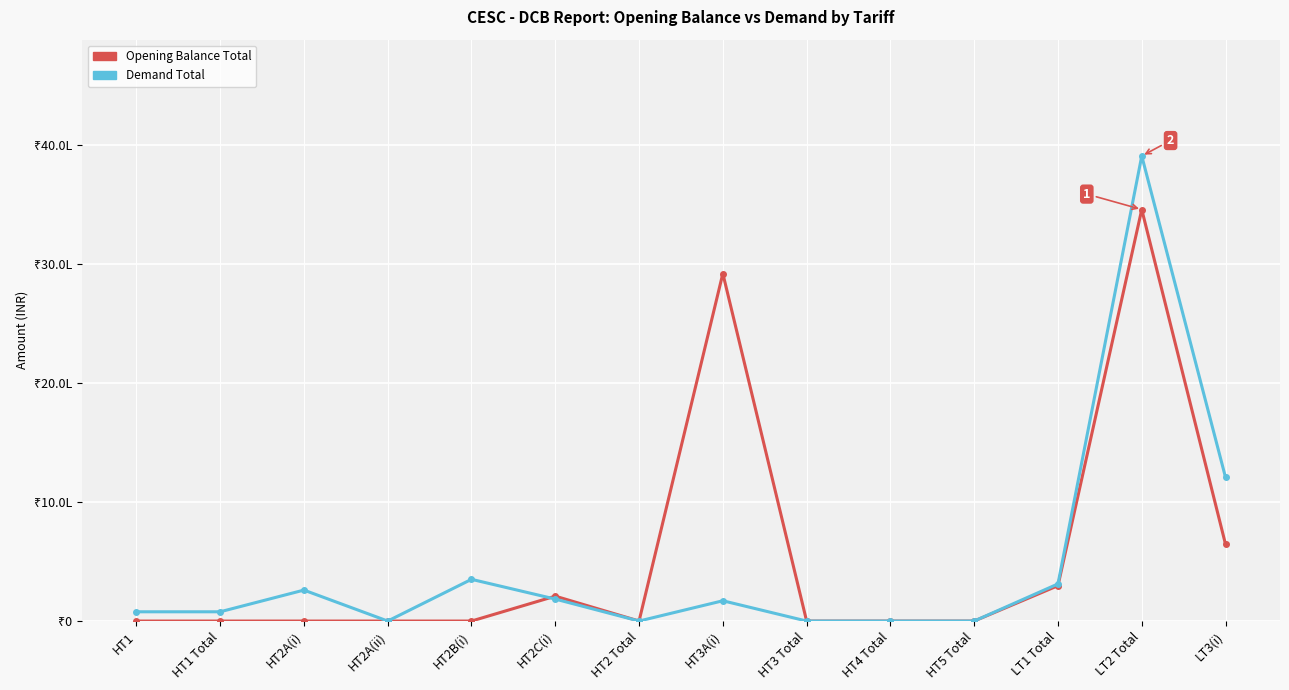

What are all the series names shown in the legend?

Opening Balance Total, Demand Total